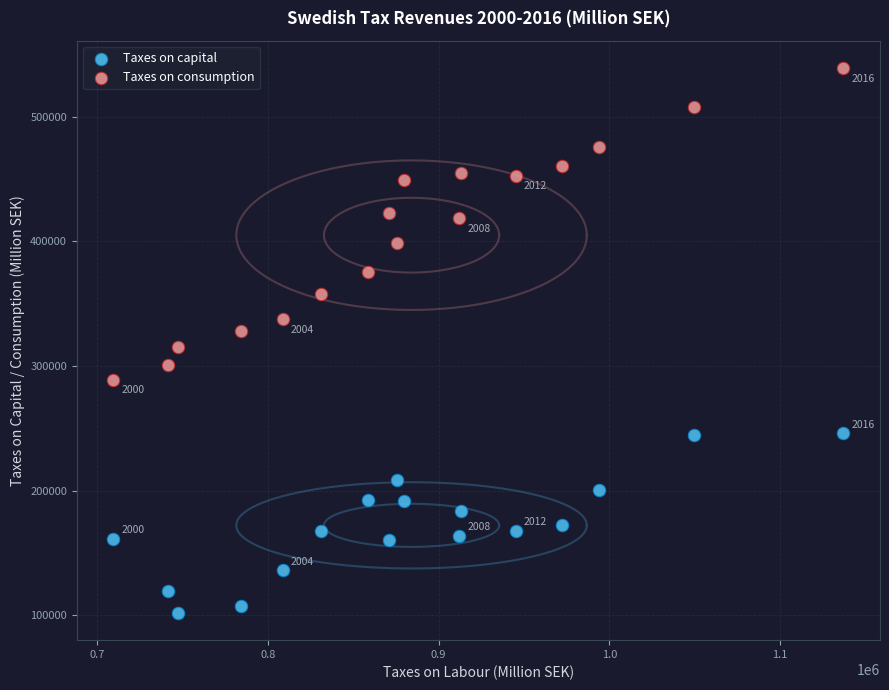

Across all data points, what is the range of Y values (max minus min)?

437512.6